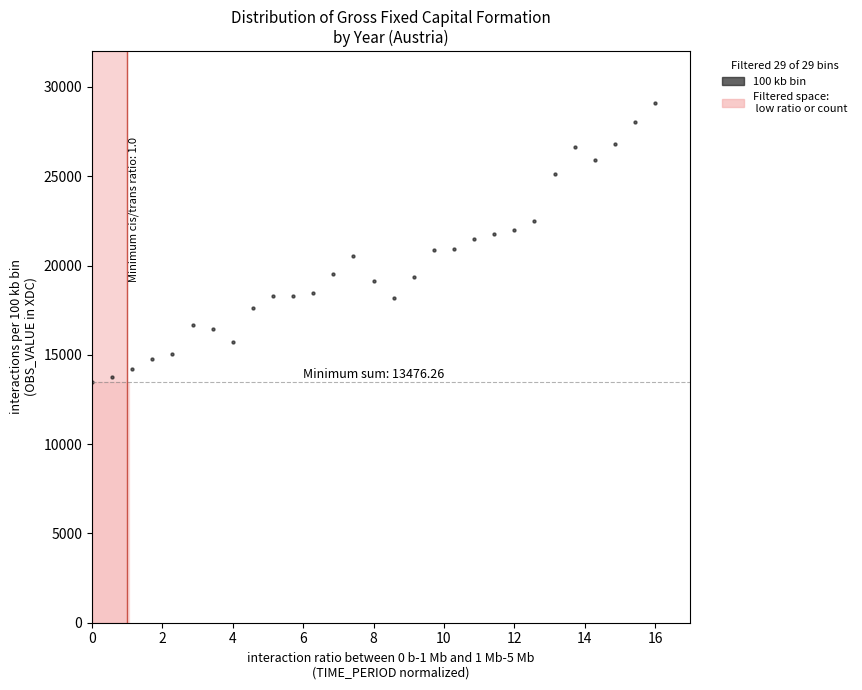

What is the range of Y values (max minus min)?

15635.2